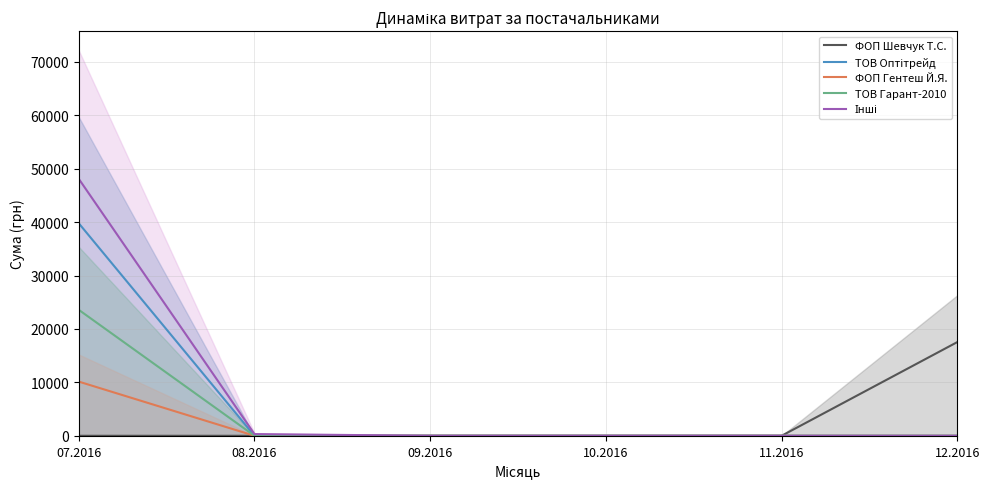

Is the value of ТОВ Оптітрейд at 07.2016 greater than the value of ФОП Гентеш Й.Я. at 07.2016?

Yes